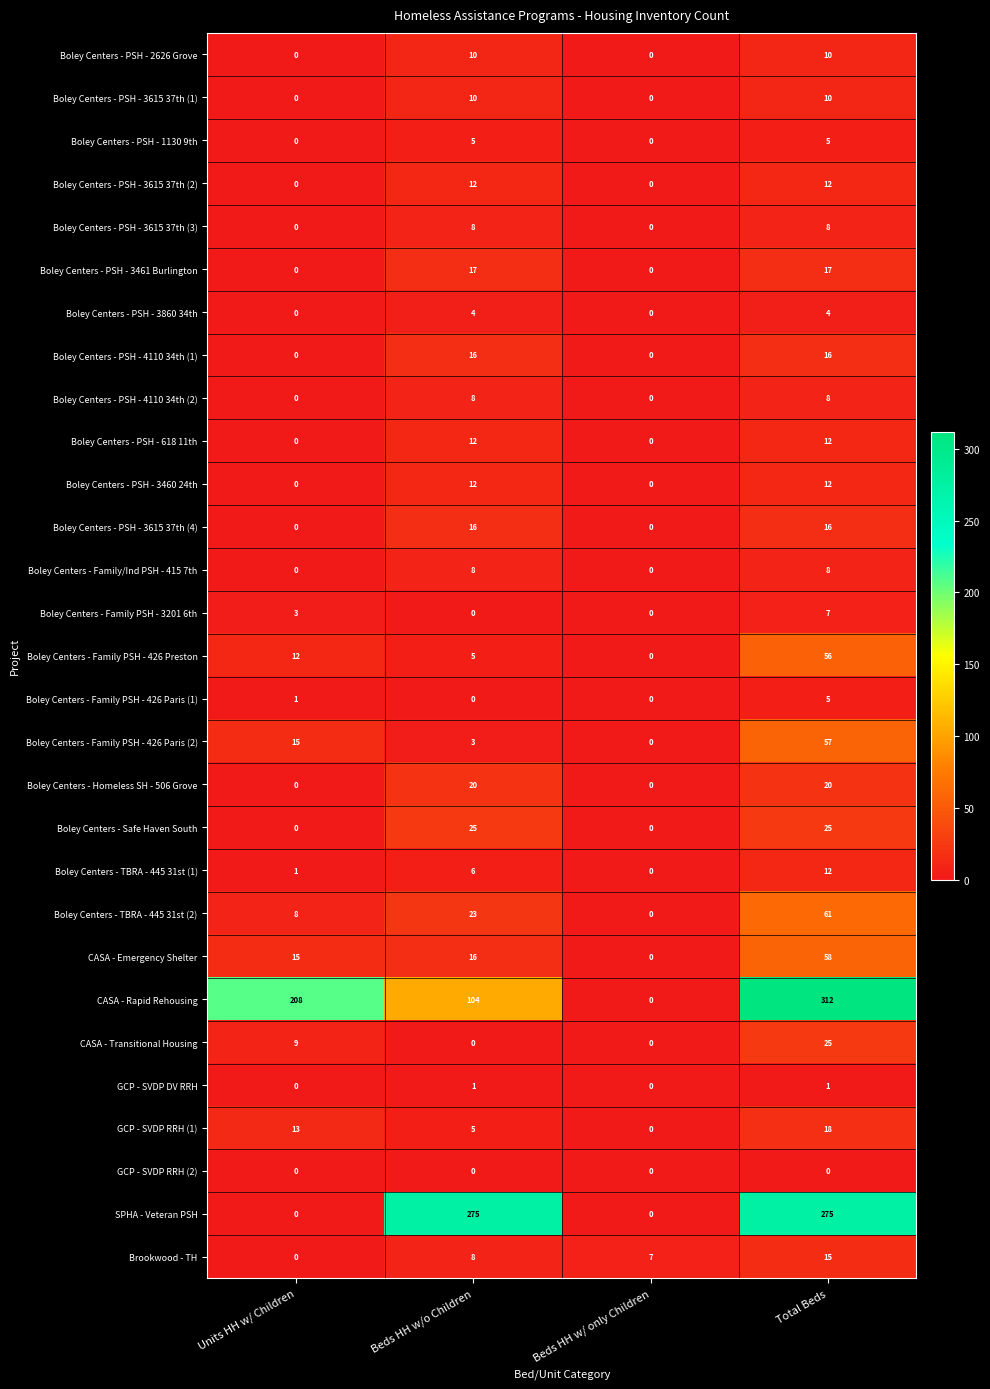

Which series has the largest range (max minus min)?

CASA - Rapid Rehousing